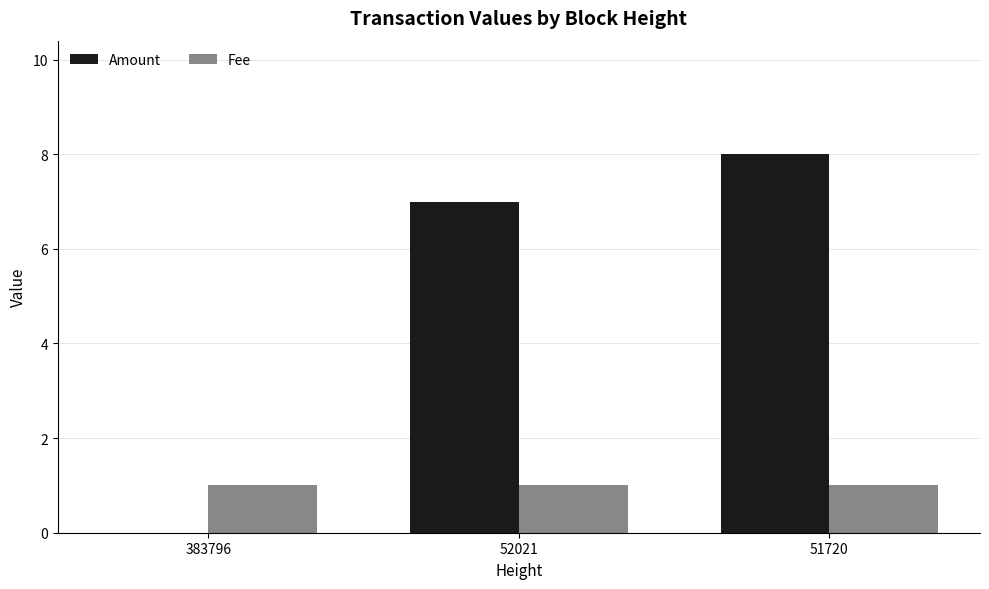

Which series changed the most between 383796 and 51720?

Amount